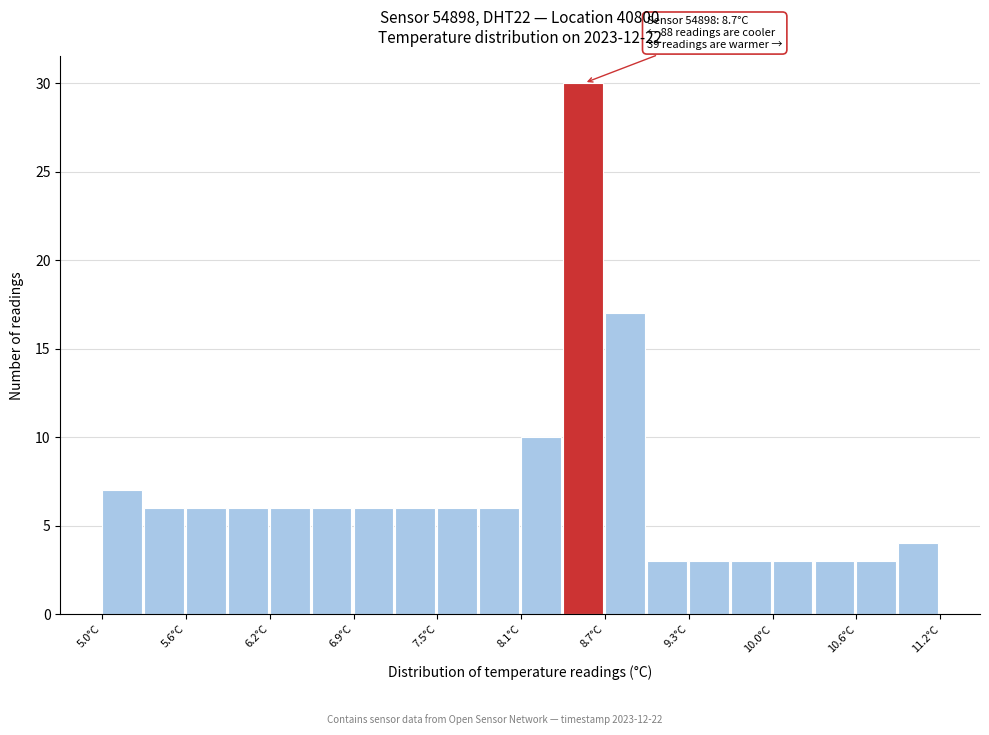

Around what value on the x-axis is the tallest bar? Give the approximate position of its centre, as read against the axis.

8.6